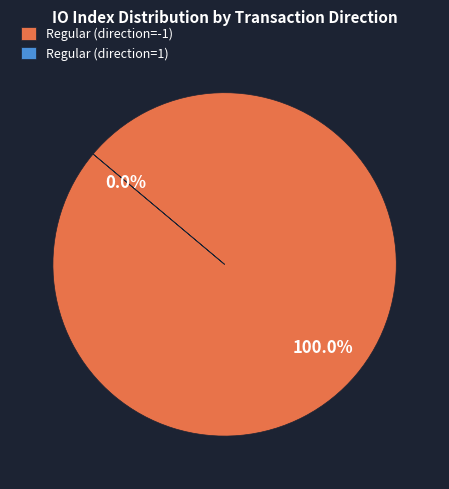

How many segments does this pie chart have?

2